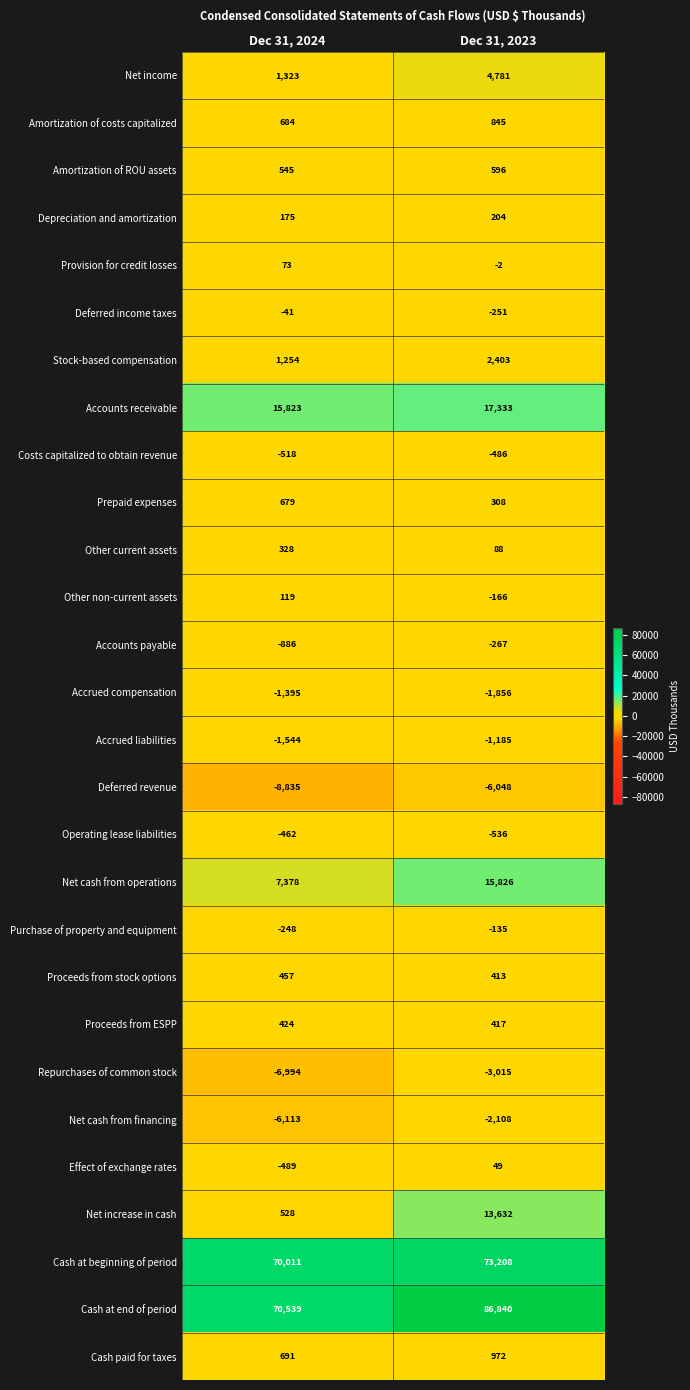

At which label is Effect of exchange rates closest to -220?

Dec 31, 2024